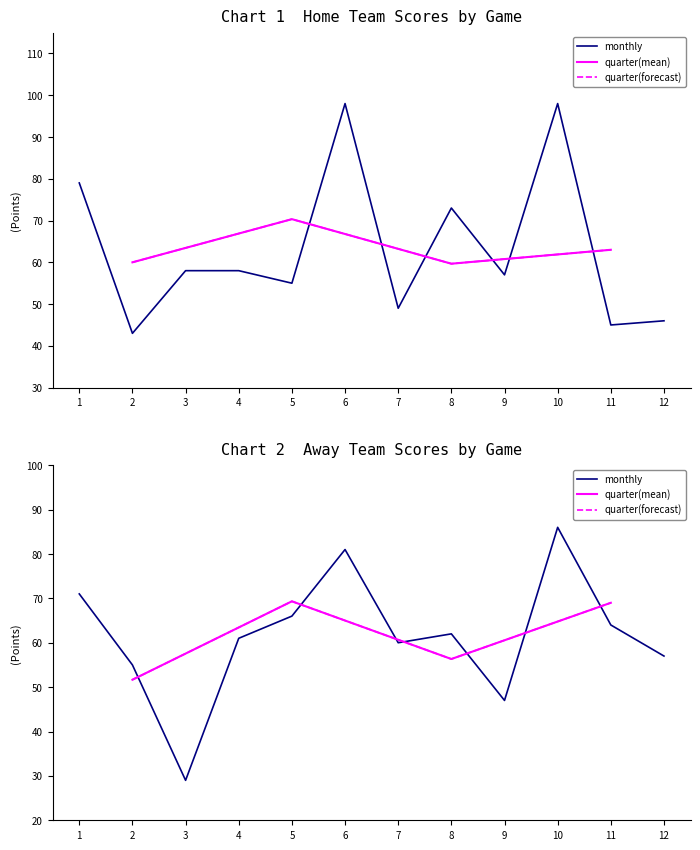

How many interior local valleys does the Away Score series have?

3